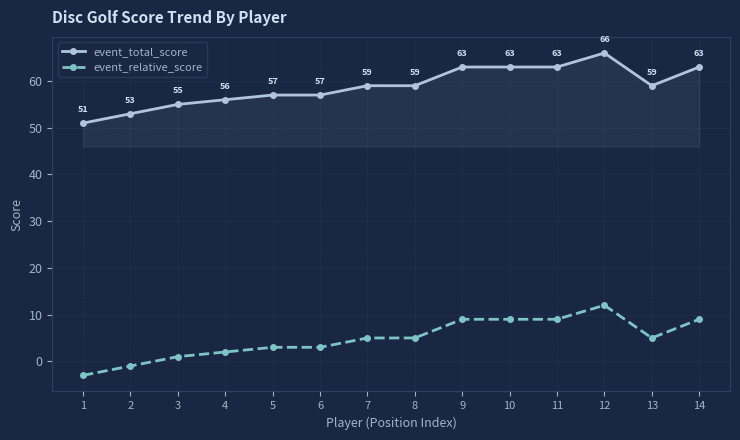

The value of event_relative_score at 9 is 9. True or false?

True